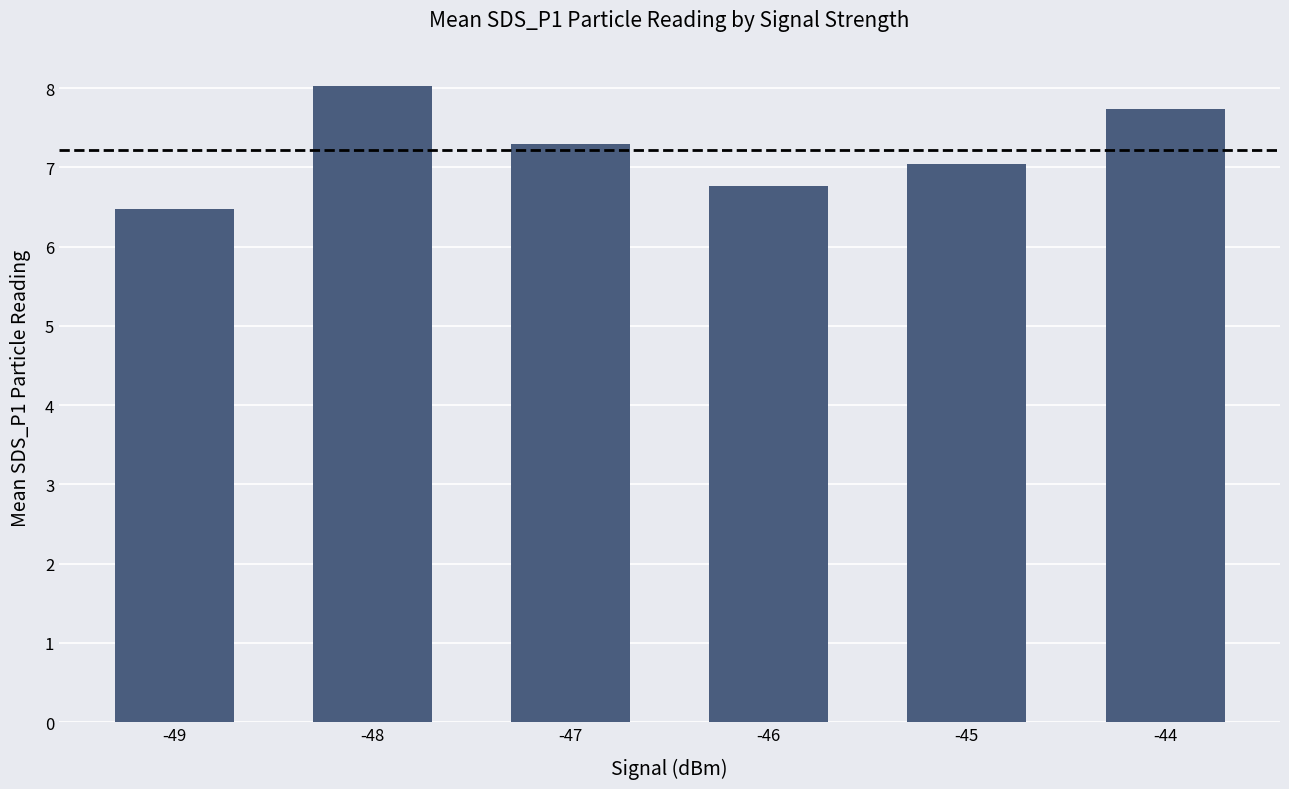

Between -46 and -47, which is larger?

-47